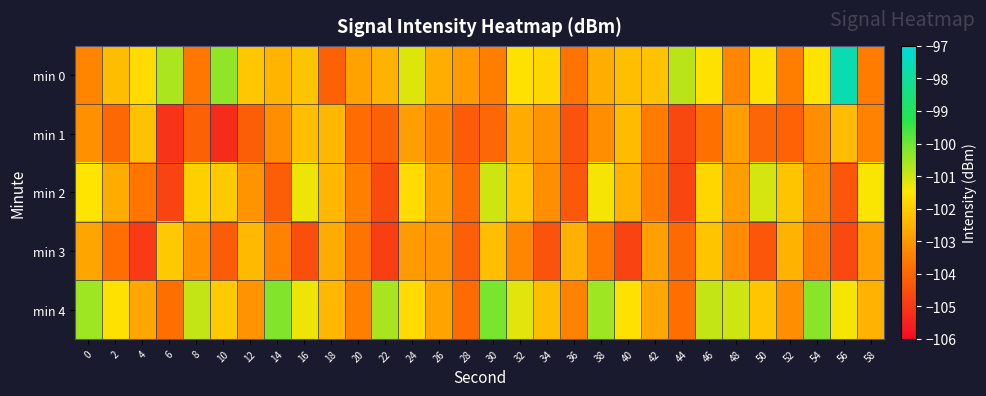

What is the total value across all series at 8?

-513.7